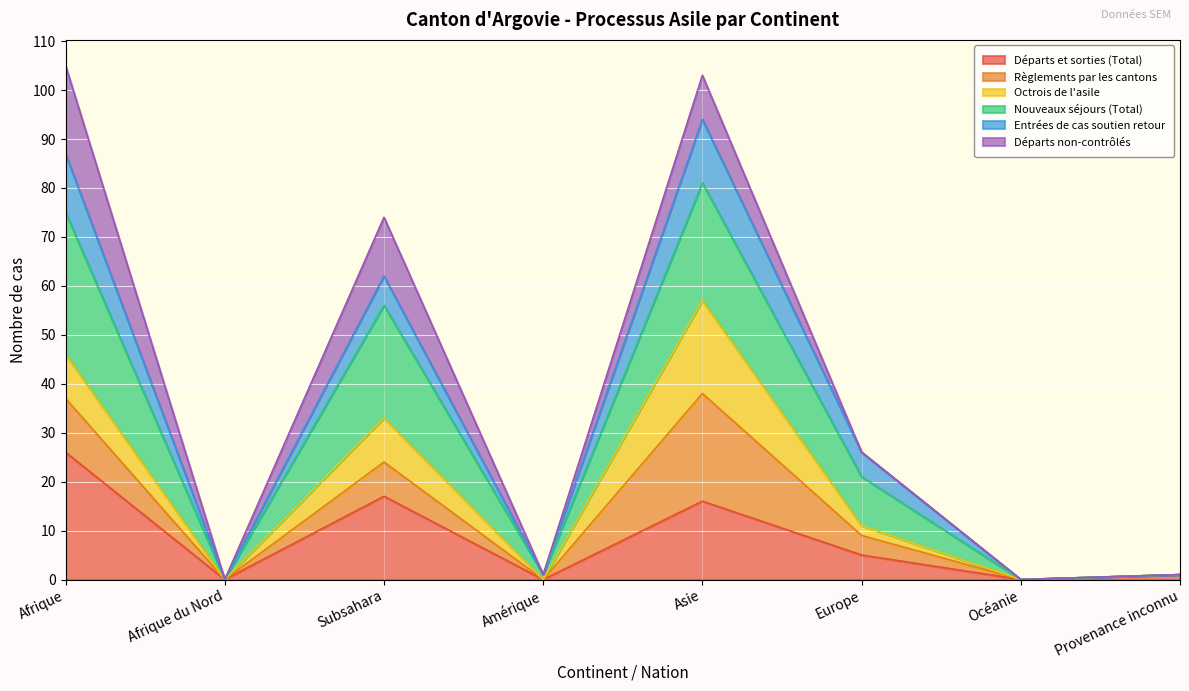

Which series has the largest total across all categories?

Nouveaux séjours (Total)